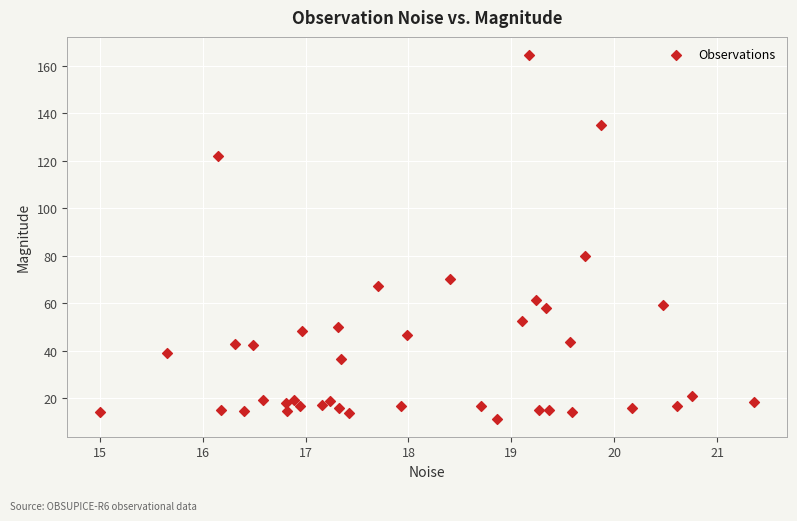

What is the range of Y values (max minus min)?

153.2